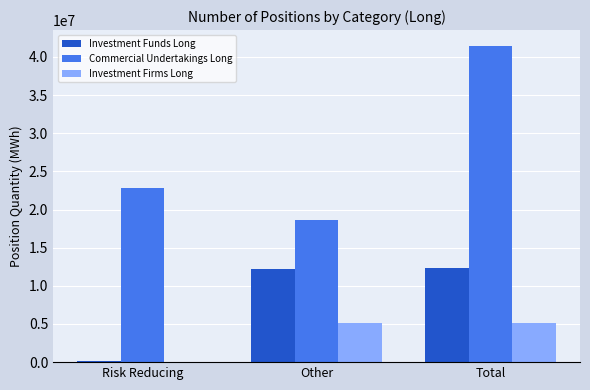

How many groups of bars are there?

3